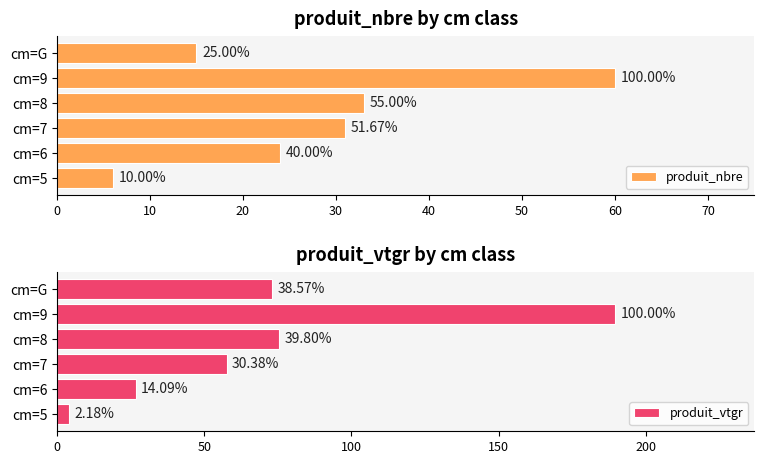

True or false: produit_vtgr has a value of 38.8 at cm=8.

False